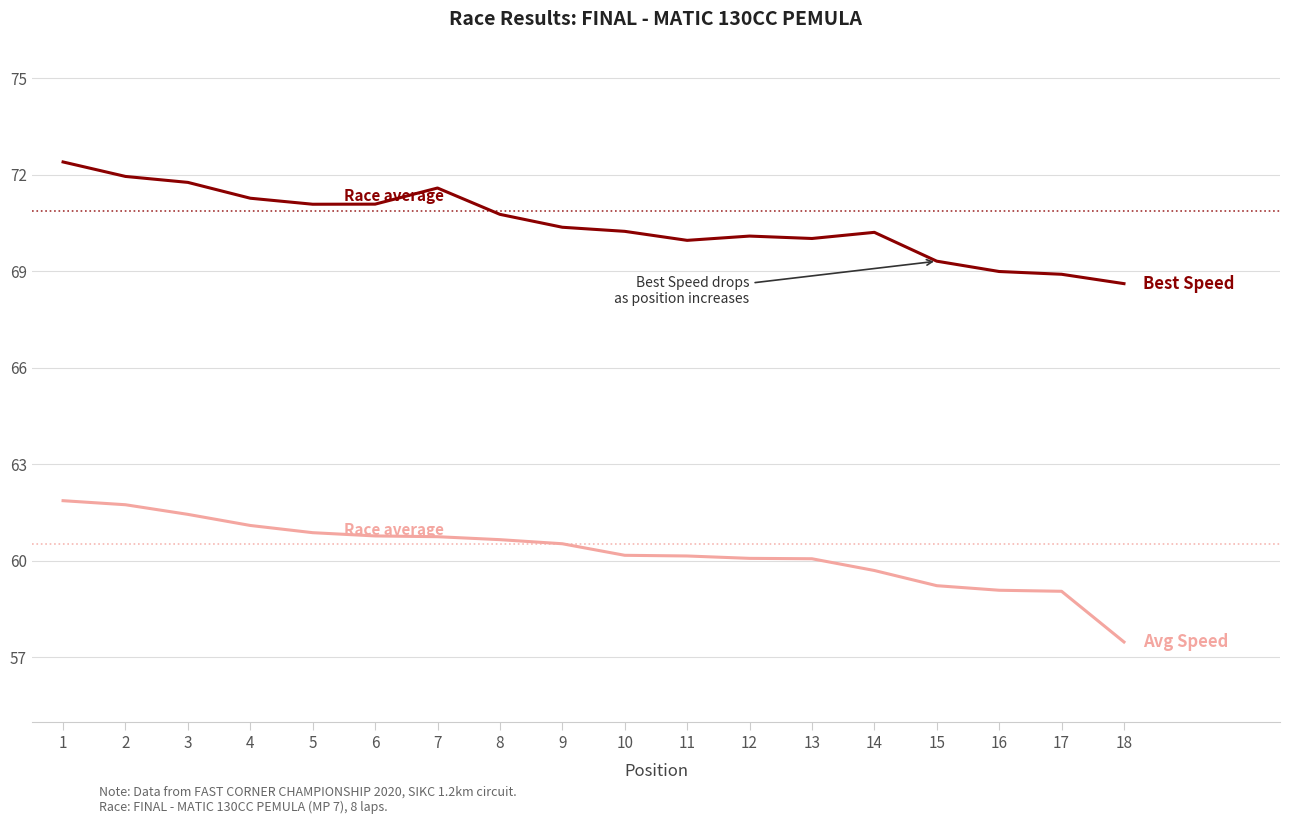

What is the difference between the highest and lowest values at 14?

10.5